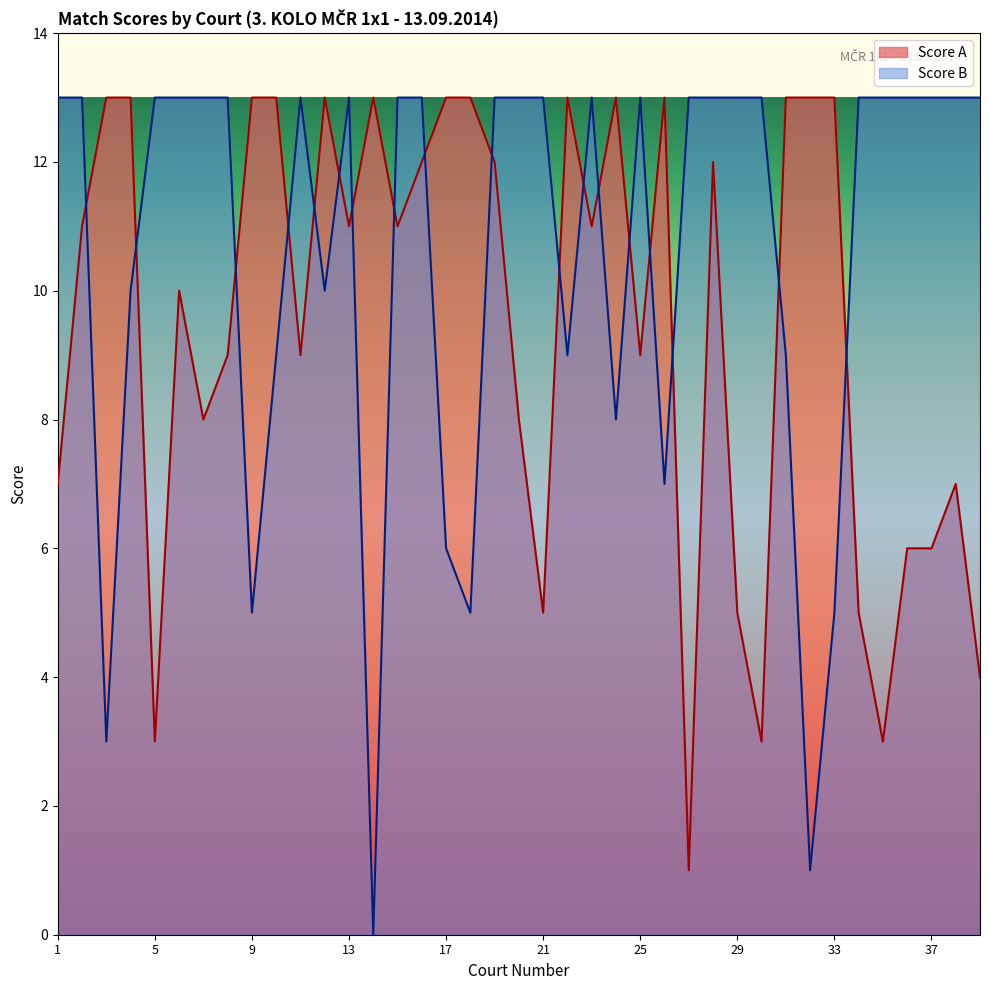

Where is the first local minimum for Score B?

3